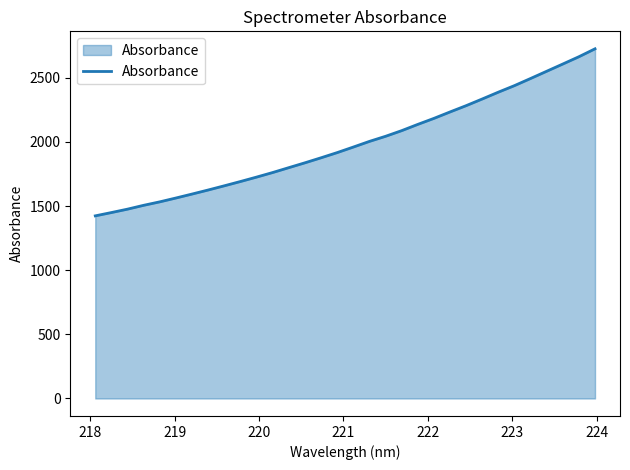

What is the difference between the maximum and minimum values?

1301.7